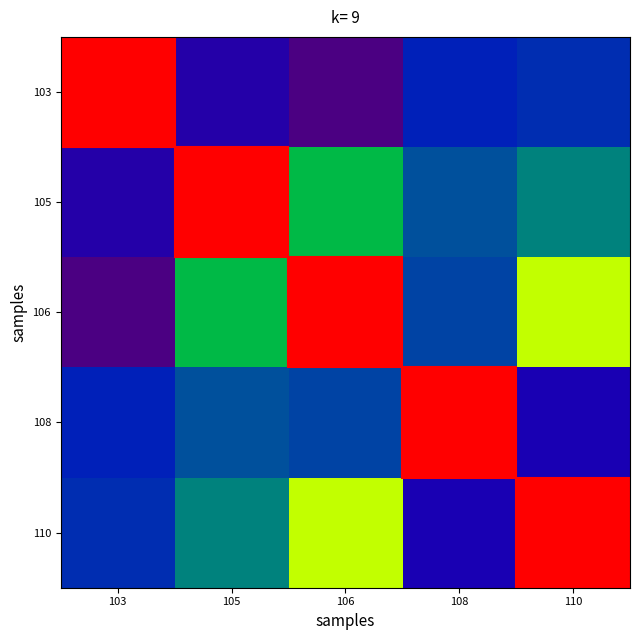

Count the number of data series in this chart.

5